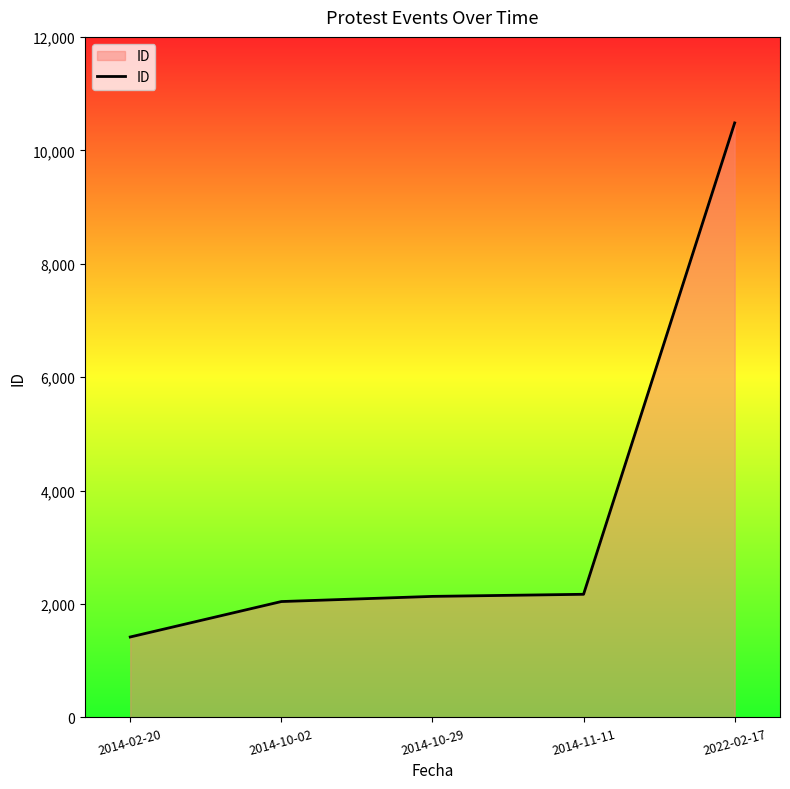

What is the difference between the second highest and minimum values?

753